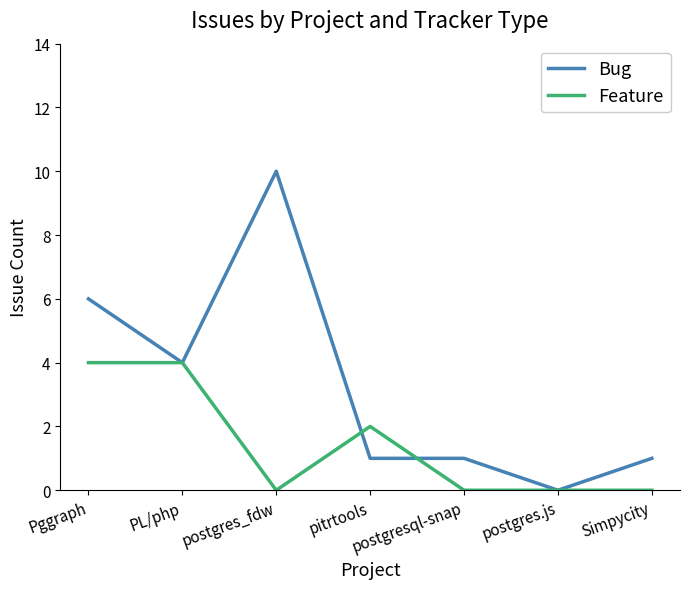

True or false: Feature has a value of 4 at Pggraph.

True